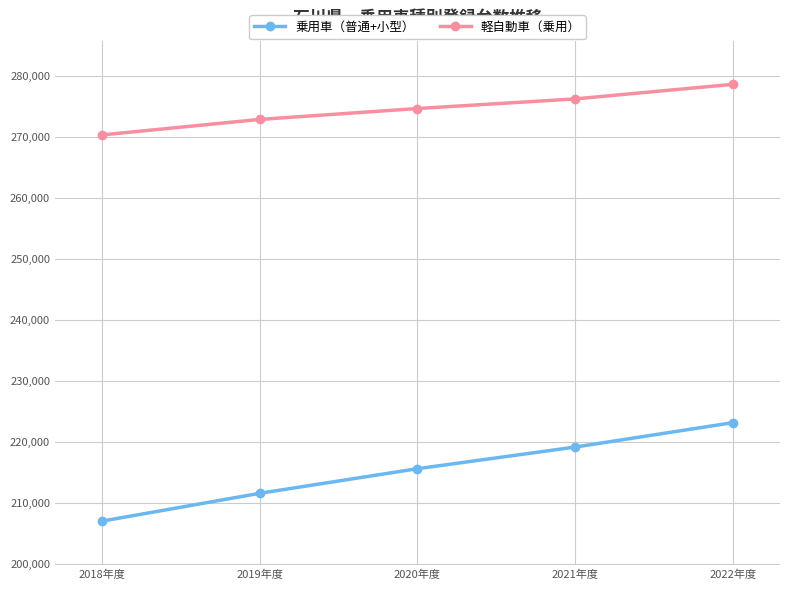

What is the greatest value displayed?

278656